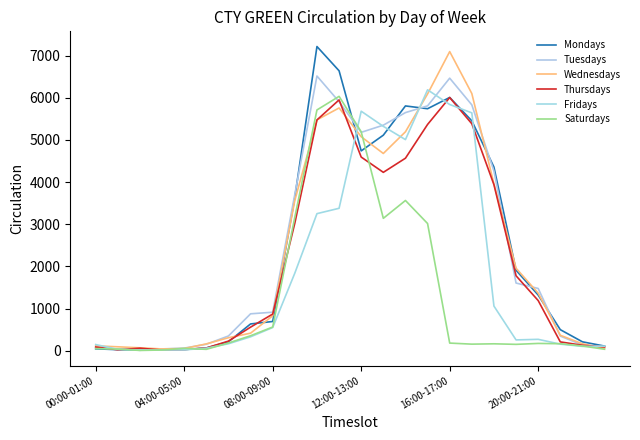

Is this an area chart (filled region under the line)?

No